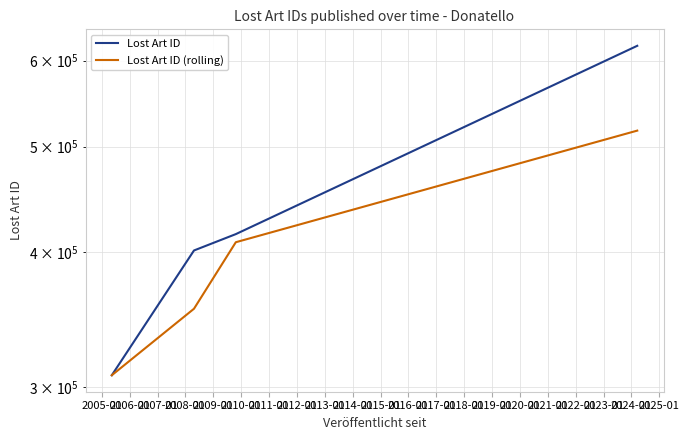

Does the chart display data point markers on the line(s)?

No